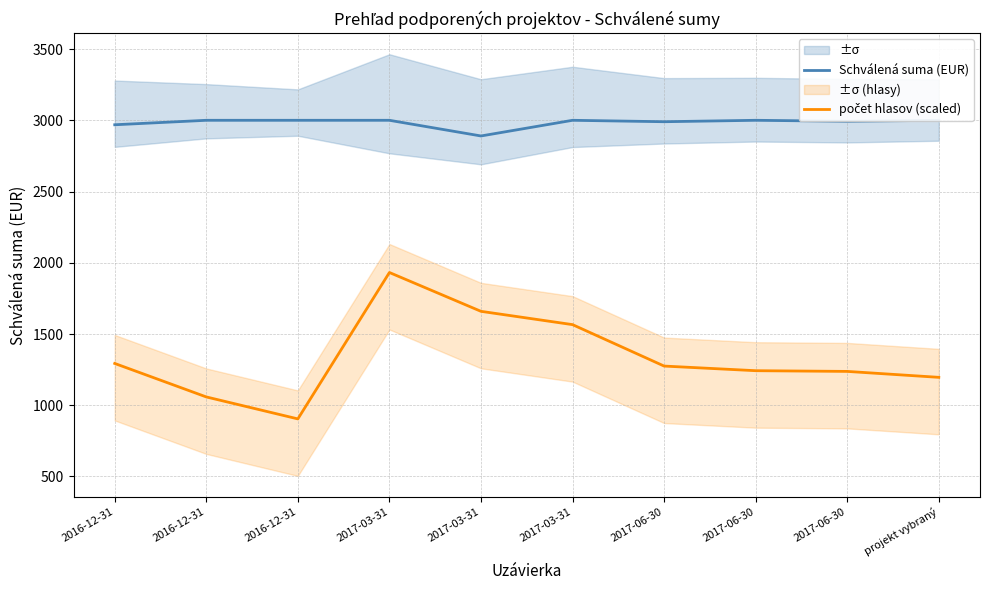

The value of počet hlasov (scaled) at 2017-03-31 is 3457.6. True or false?

False